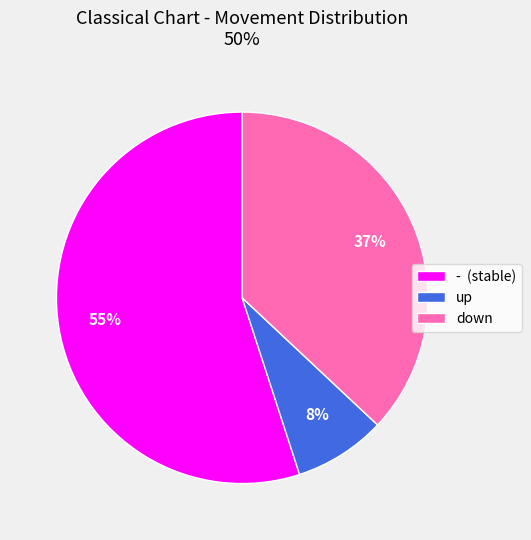

Which category has the smallest portion of the pie?

up